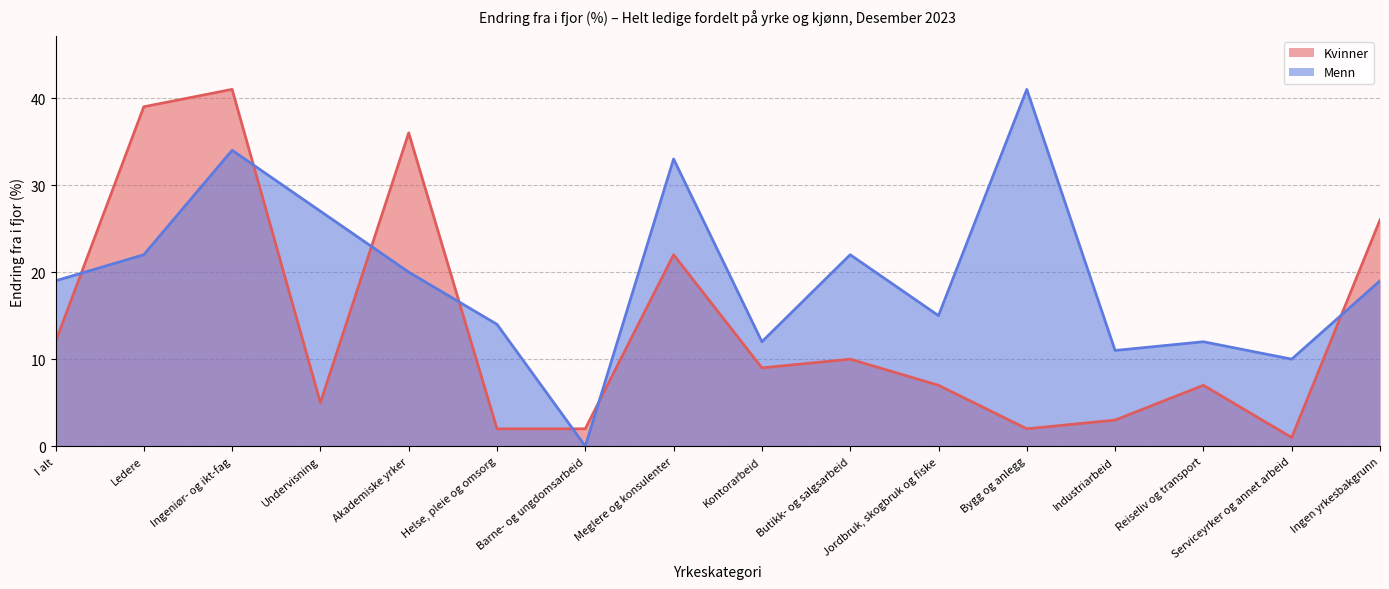

Between which two adjacent categories do Kvinner and Menn first intersect?

I alt and Ledere